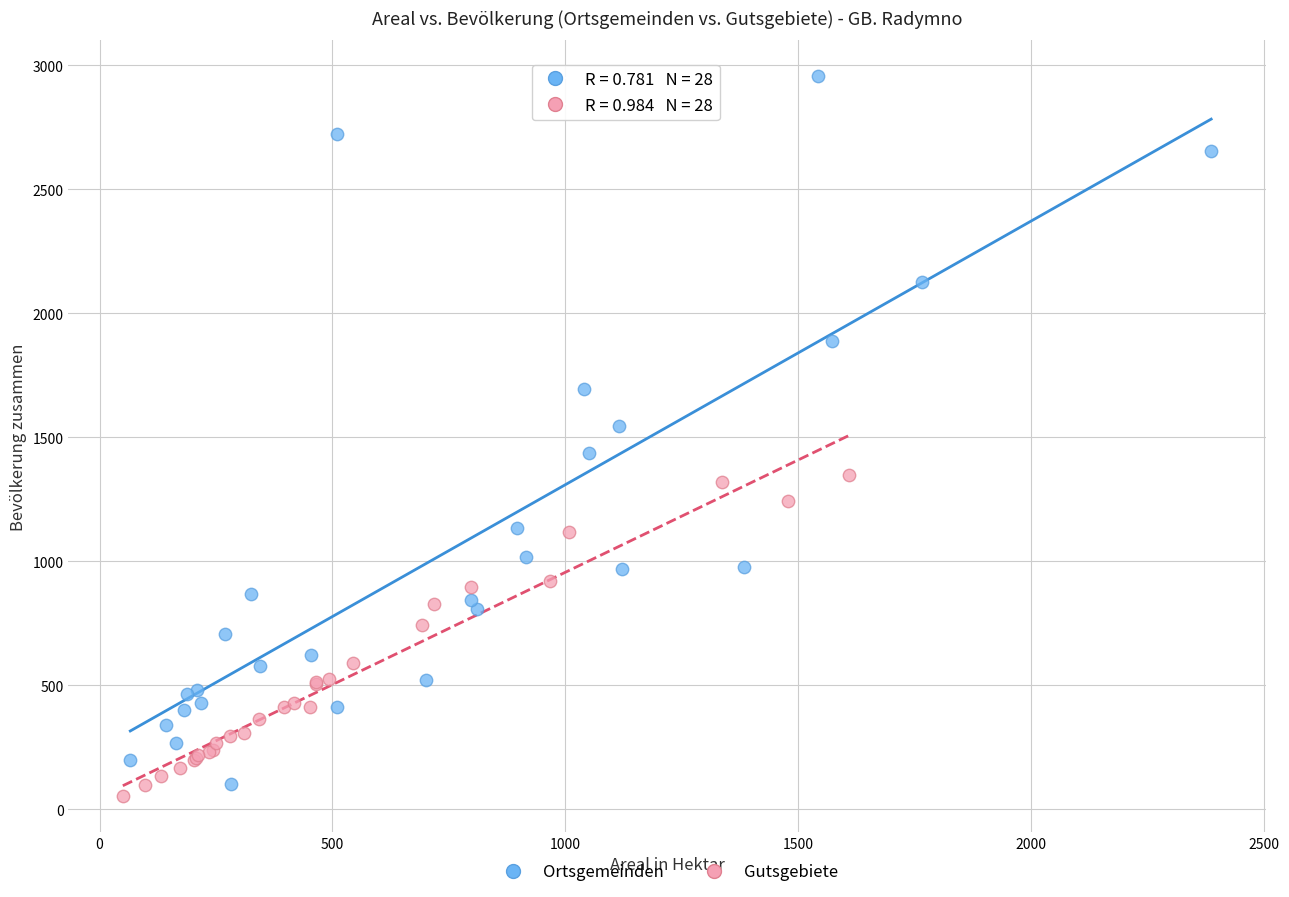

Which series reaches the minimum Y coordinate?

Gutsgebiete